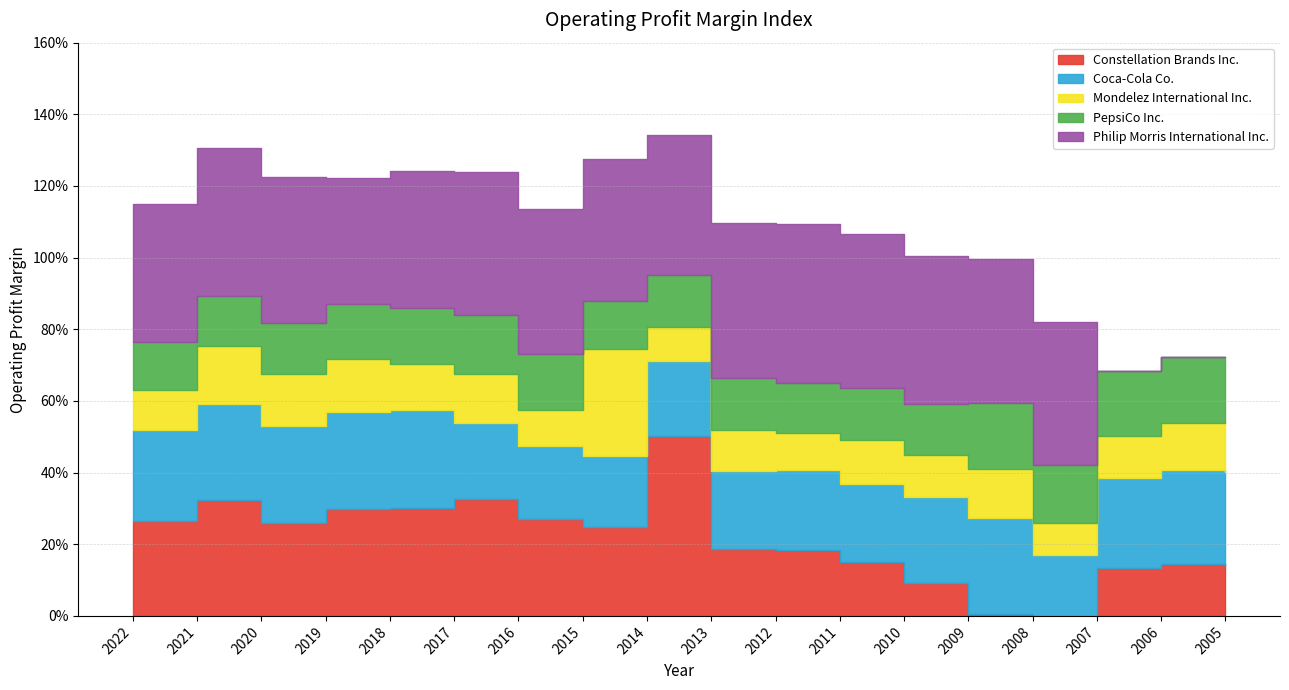

What is the sum of all Philip Morris International Inc. values?

6.1